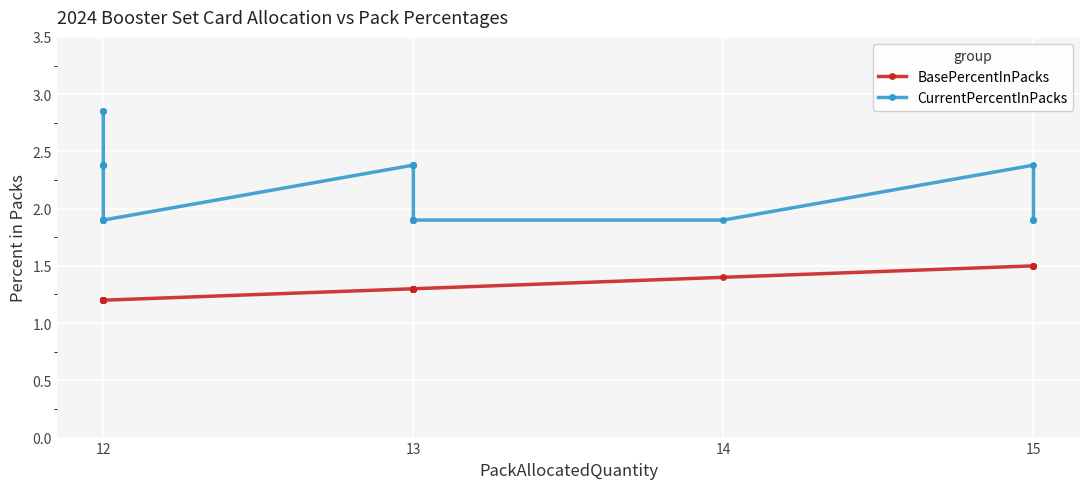

True or false: BasePercentInPacks has more than 2 interior local peaks.

False